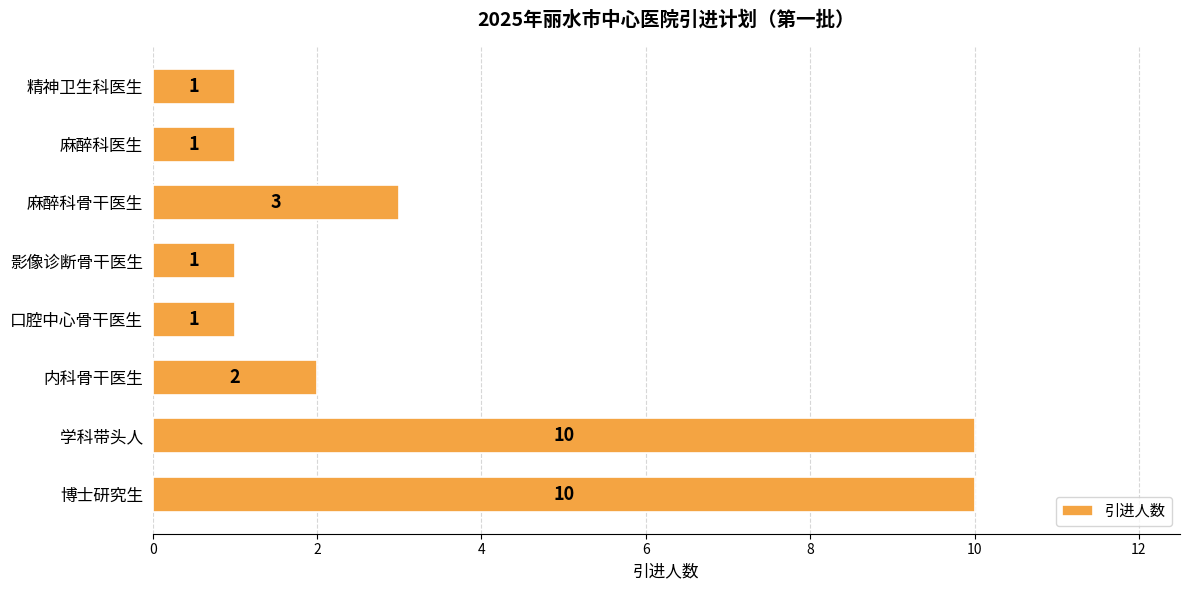

What is the change in value from 影像诊断骨干医生 to 麻醉科骨干医生?

+2